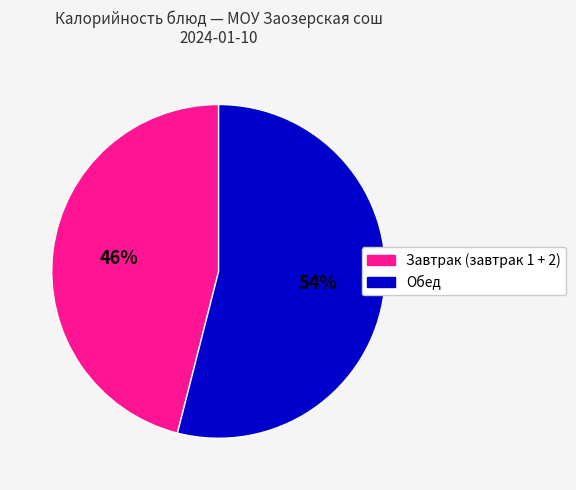

How many slices are in this pie chart?

2